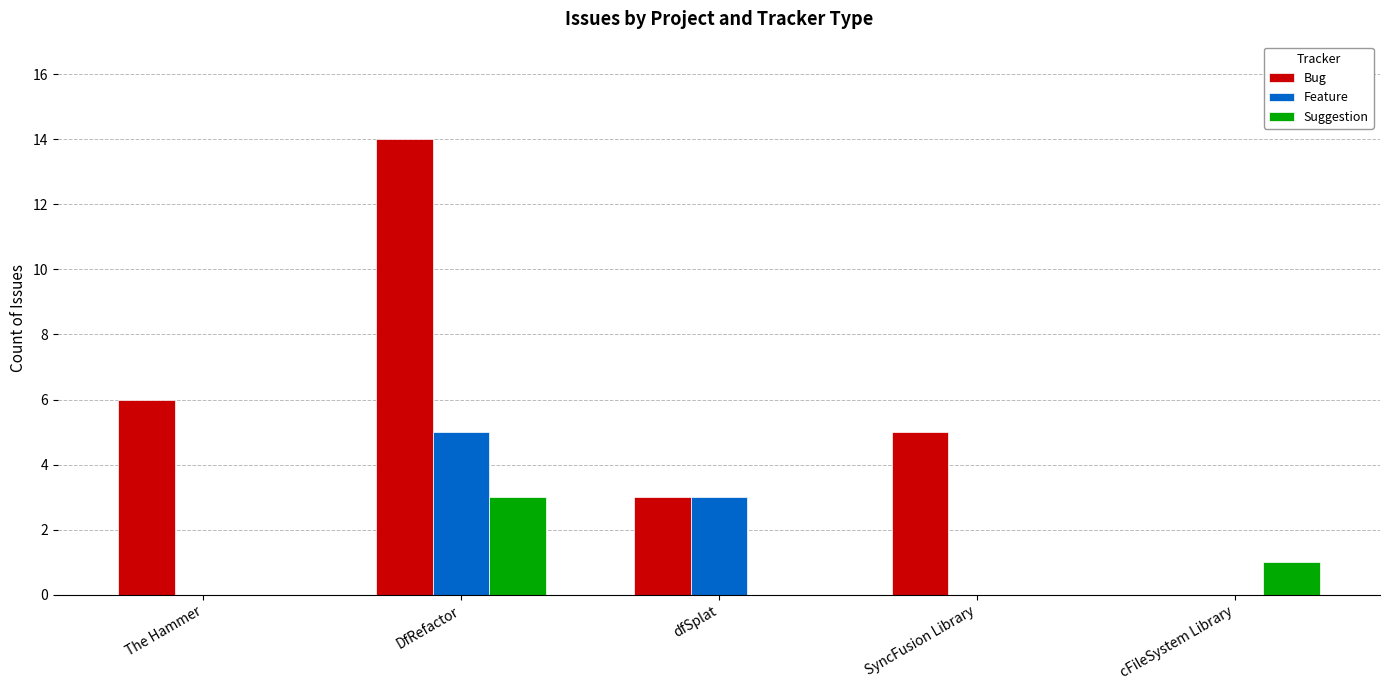

The value of Bug at SyncFusion Library is 3. True or false?

False